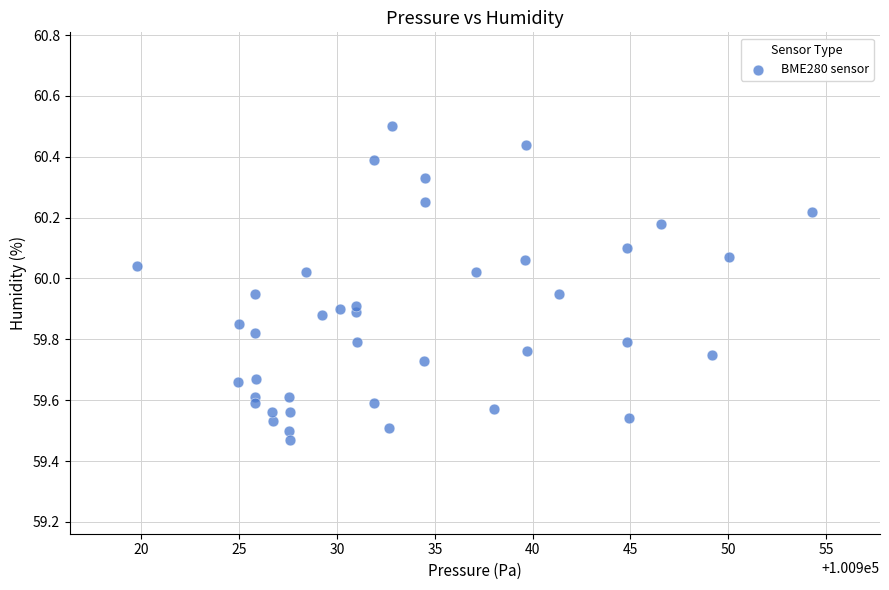

What is the range of X values (max minus min)?

34.5